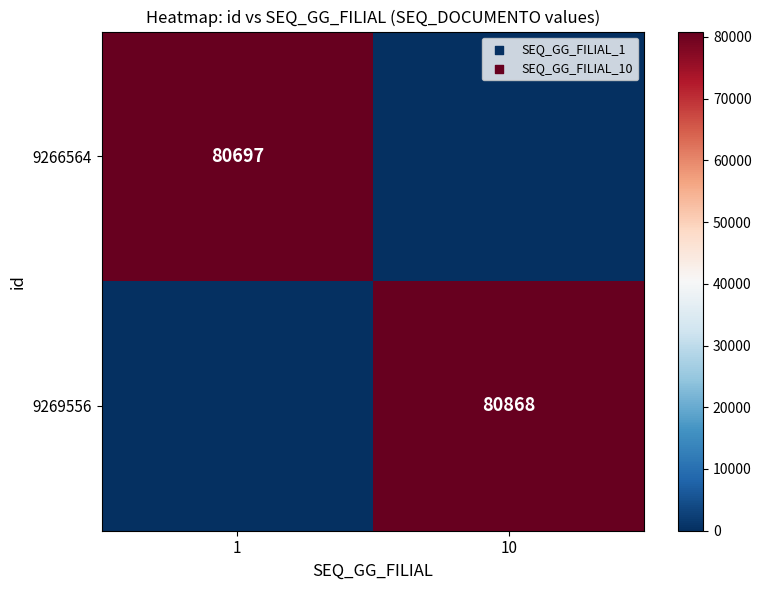

Is it true that 9266564 equals 80697 at 1?

True